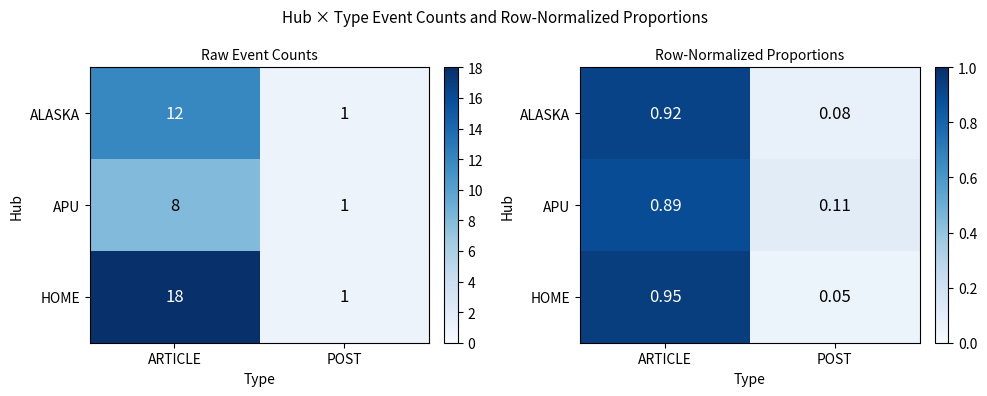

What is the total value across all series at ARTICLE?

2.8